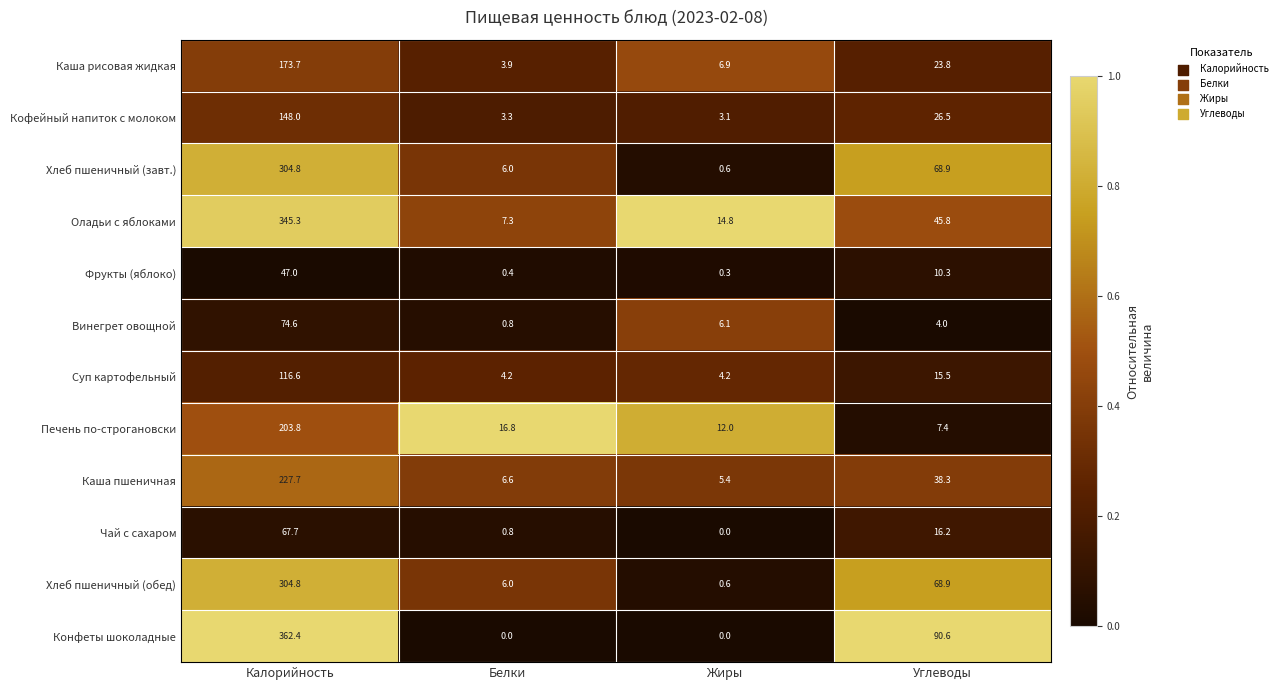

List the labels in order of Кофейный напиток с молоком value, largest first.

Калорийность, Углеводы, Белки, Жиры